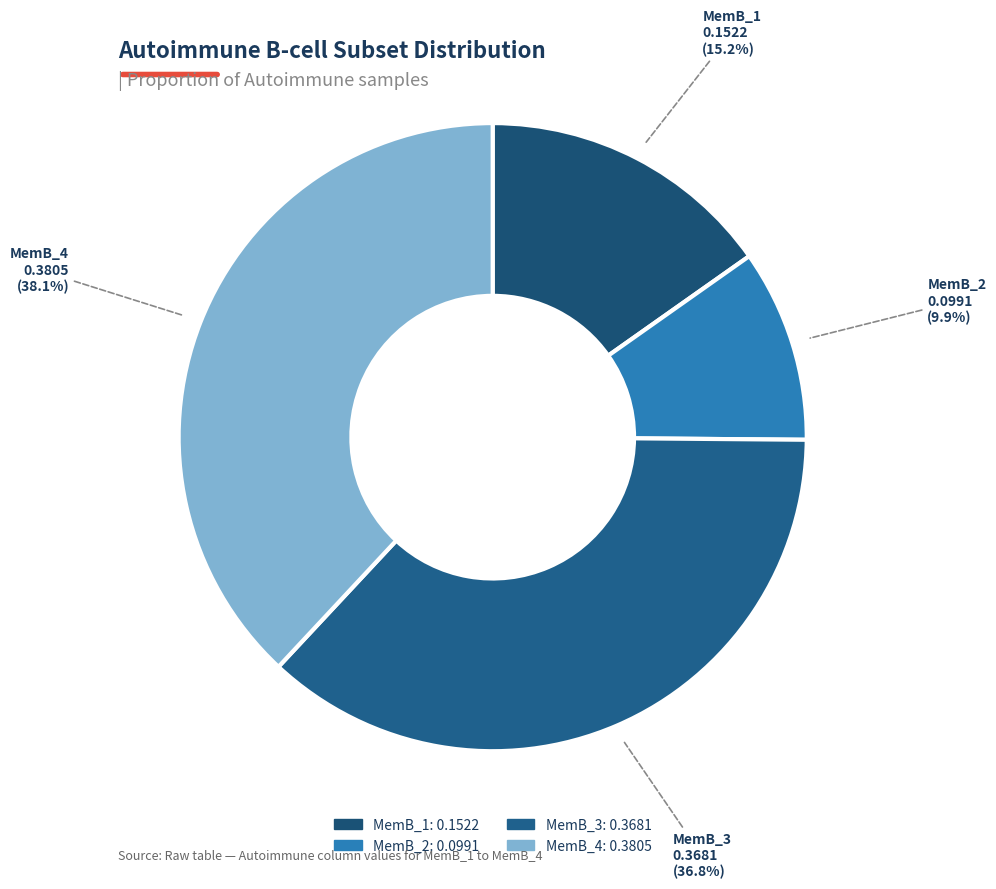

How many slices are in this pie chart?

4